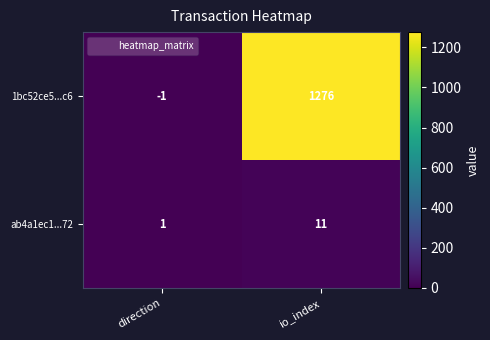

What is the difference between the ab4a1ec1...72 values at io_index and direction?

10